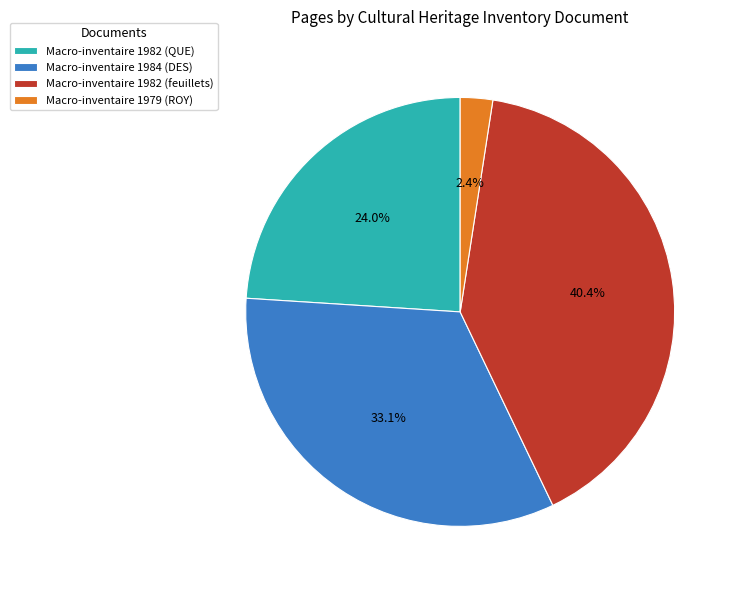

Is there any slice that represents more than half of the pie?

No